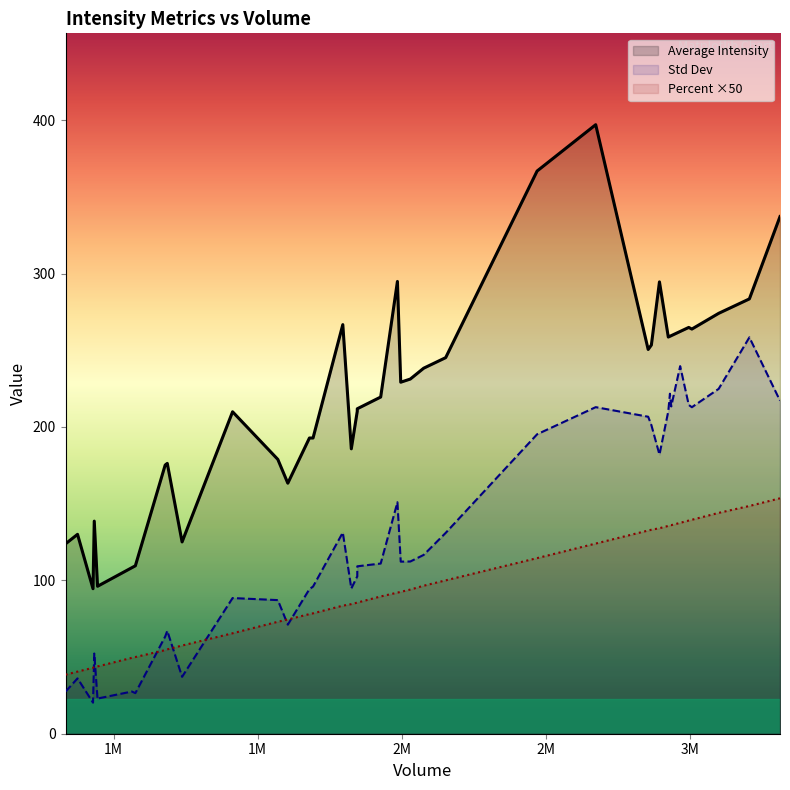

What are all the series names shown in the legend?

Average Intensity, Std Dev, Percent ×50